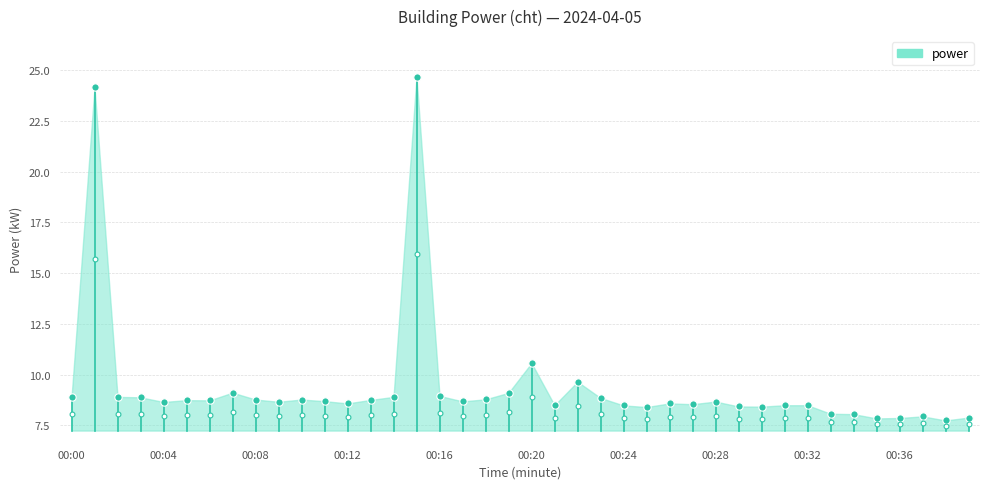

What is the change in value from 00:32 to 00:23?

+0.4